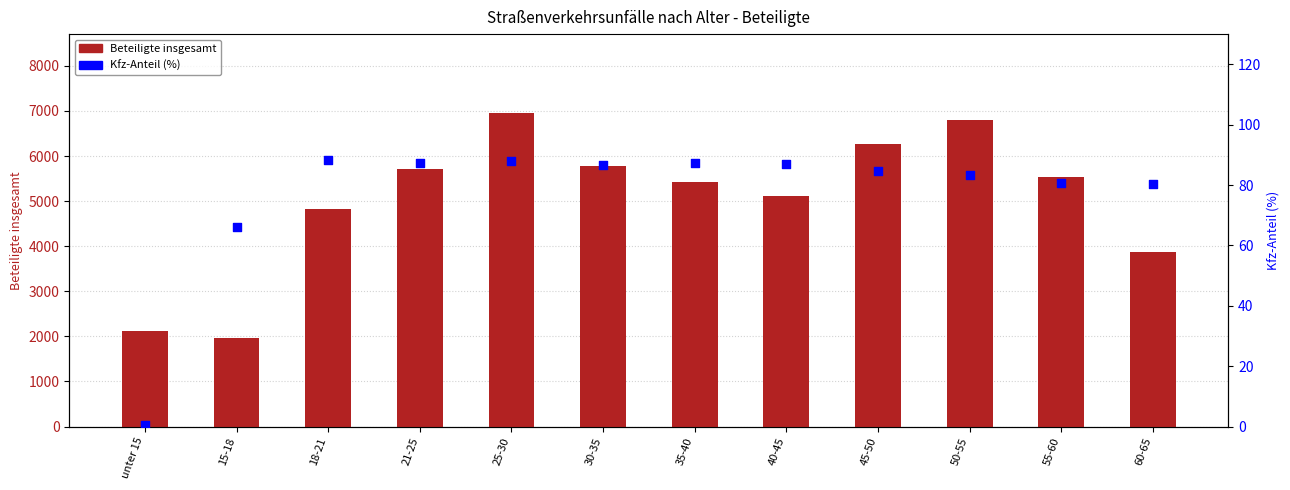

Which series contains the highest Y value?

Beteiligte insgesamt